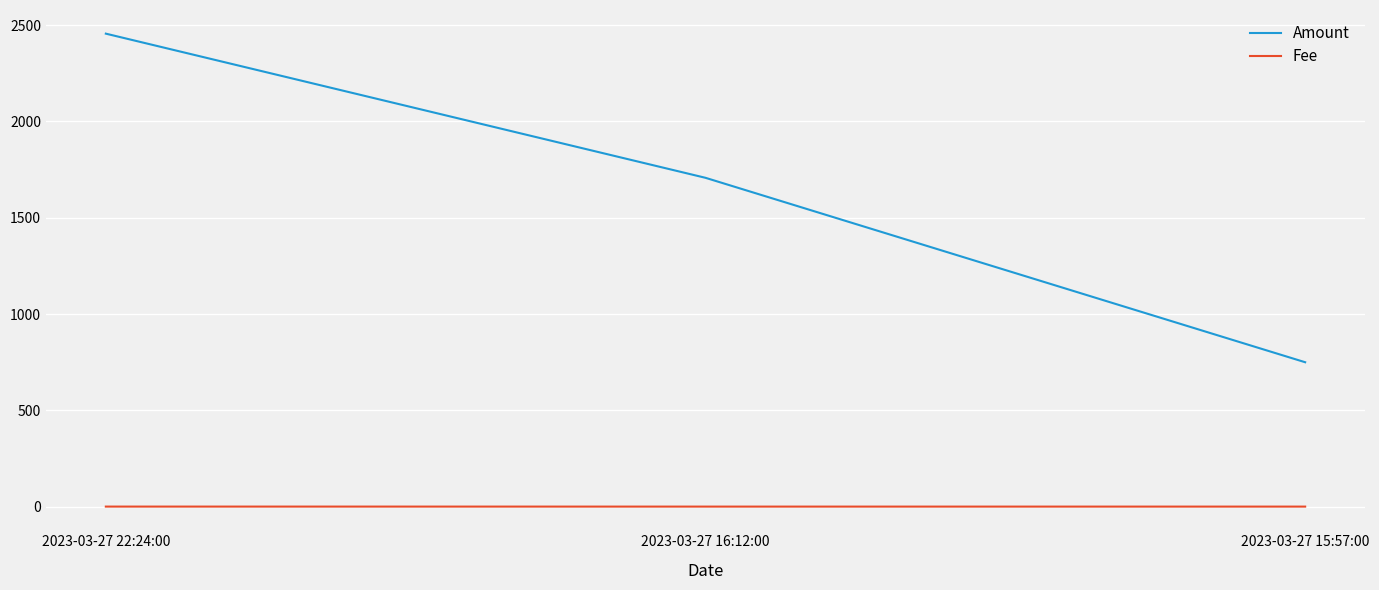

List the series in order of their overall mean, lowest first.

Fee, Amount